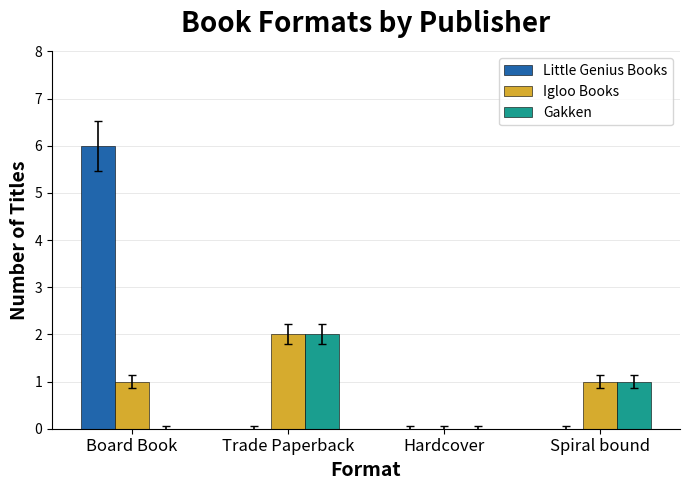

Which label corresponds to the largest value in the chart?

Board Book